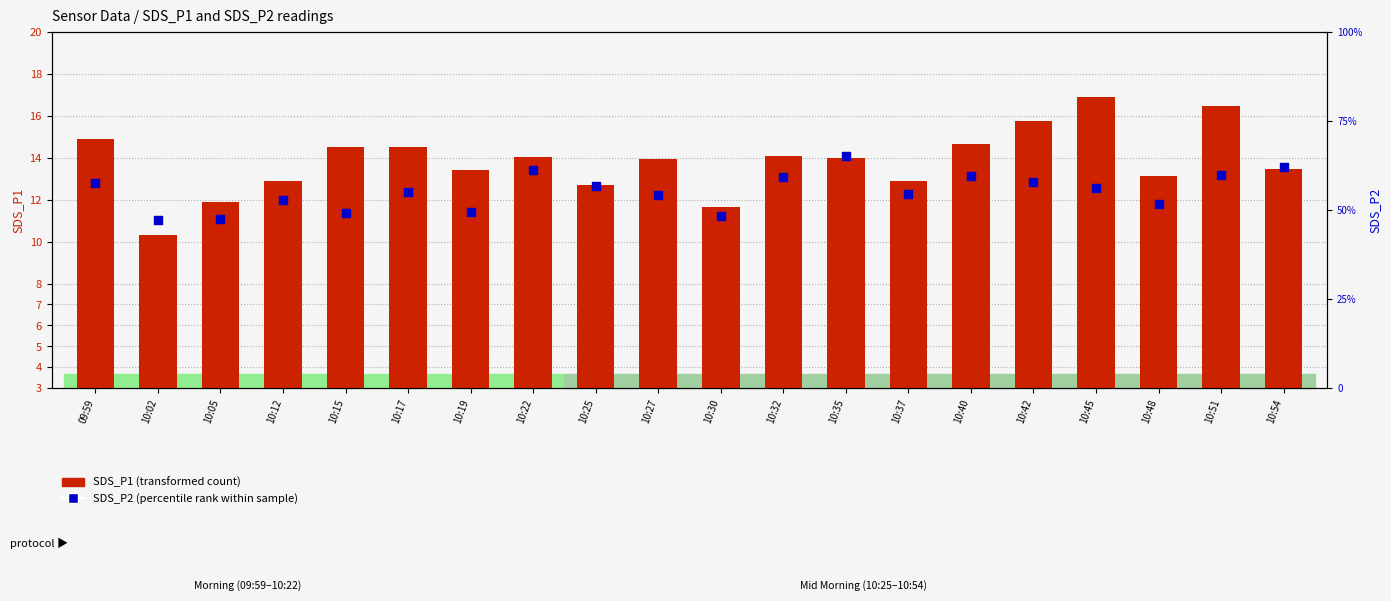

Which series contains the highest Y value?

SDS_P1 (transformed count)